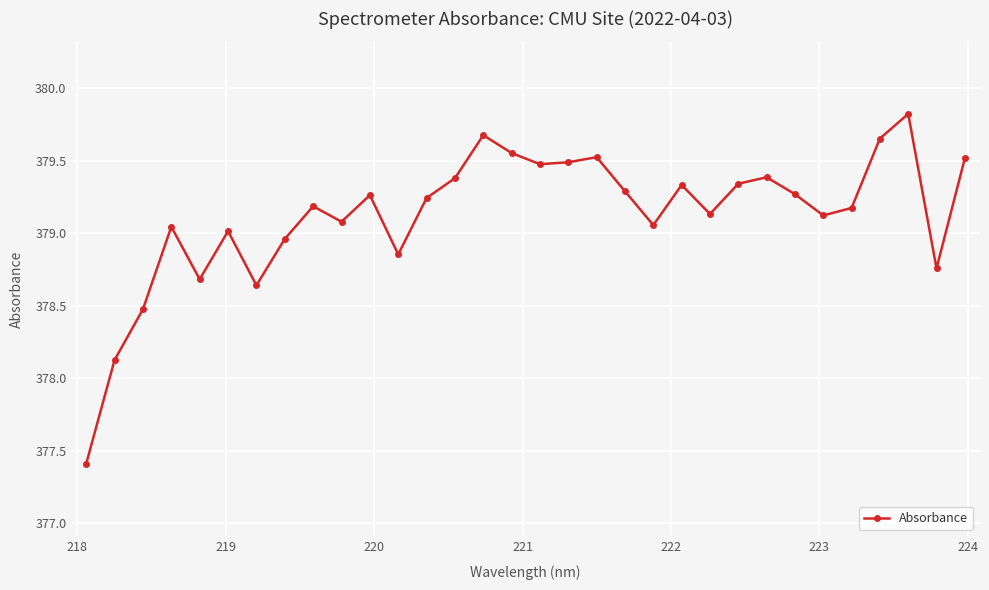

What is the difference between the maximum and minimum values?

2.4